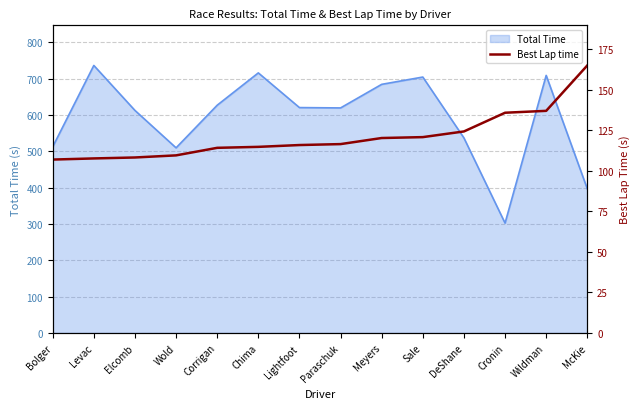

What is the difference between the maximum and second lowest values?

57.4